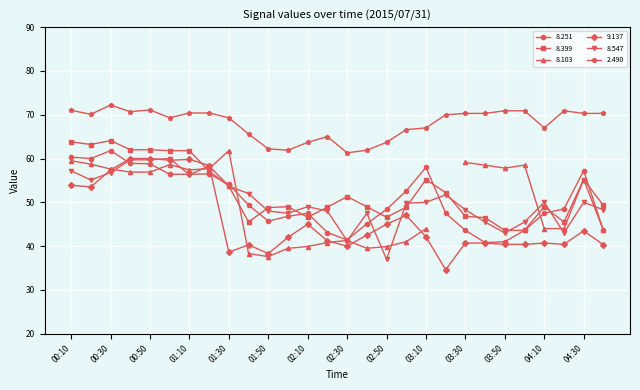

Where is the first local minimum for 9.137?

00:20